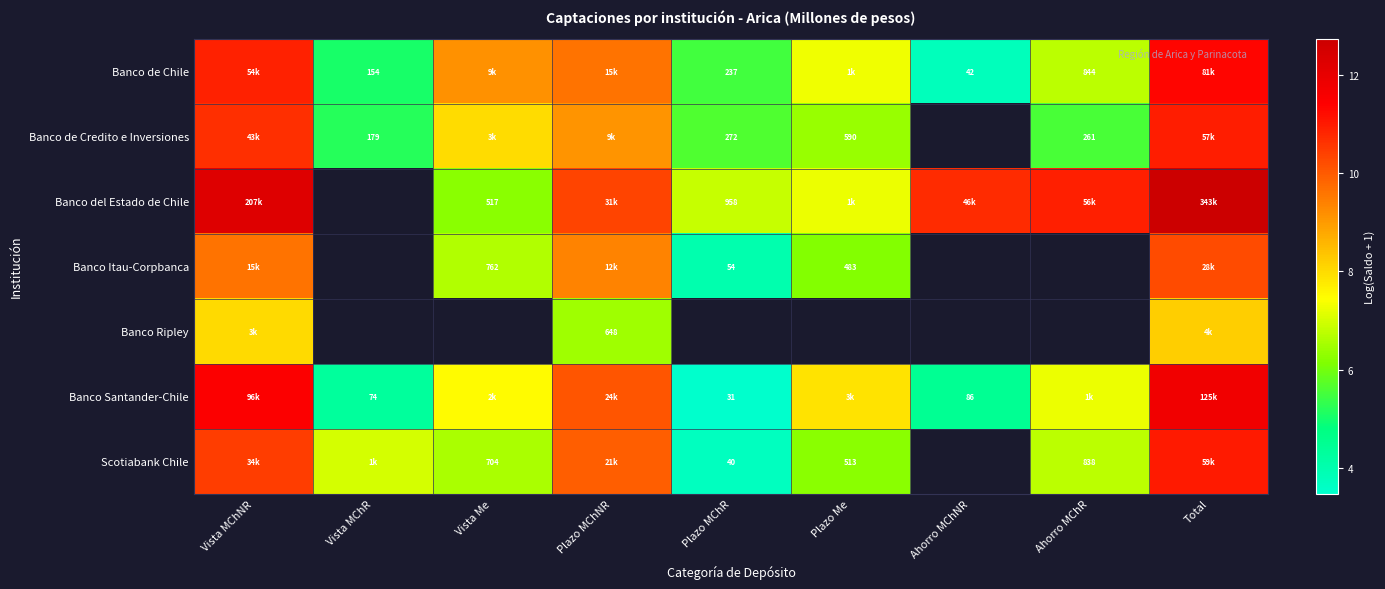

Is the value of Scotiabank Chile at Ahorro MChR greater than the value of Banco de Credito e Inversiones at Plazo Me?

Yes